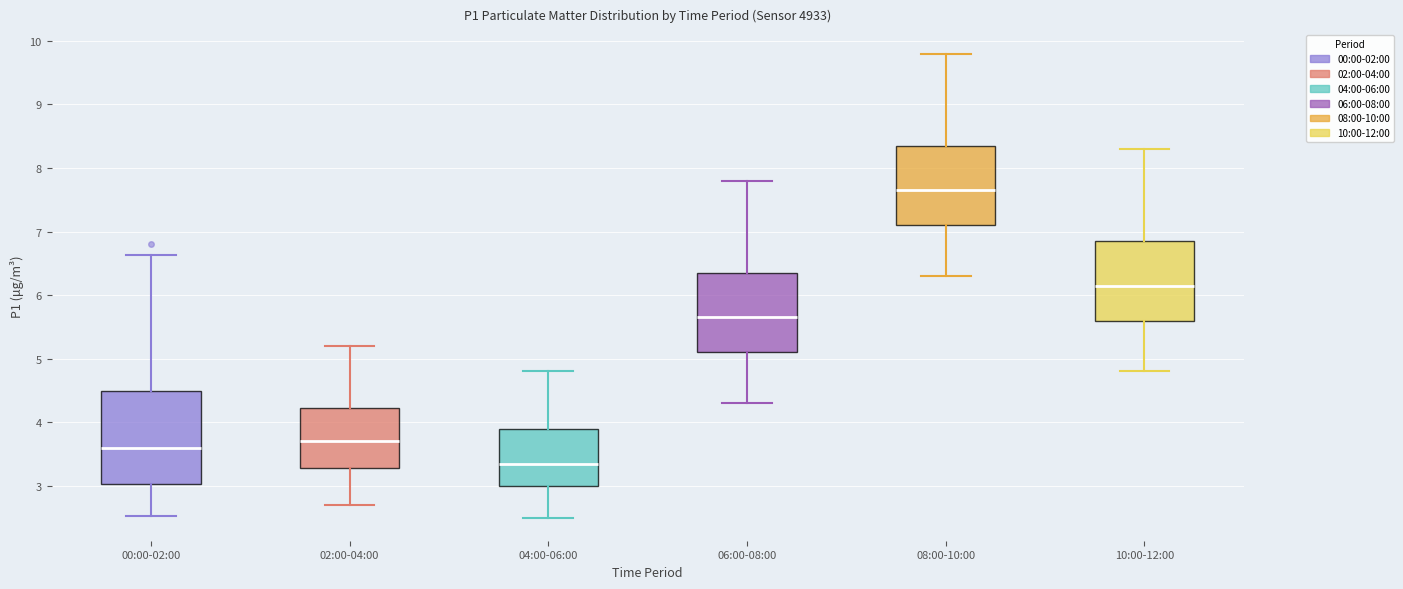

Where does the upper whisker of the box for 02:00-04:00 end on the y-axis? The values are not printed on the chart, so give them approximately, as read against the axis.

5.2